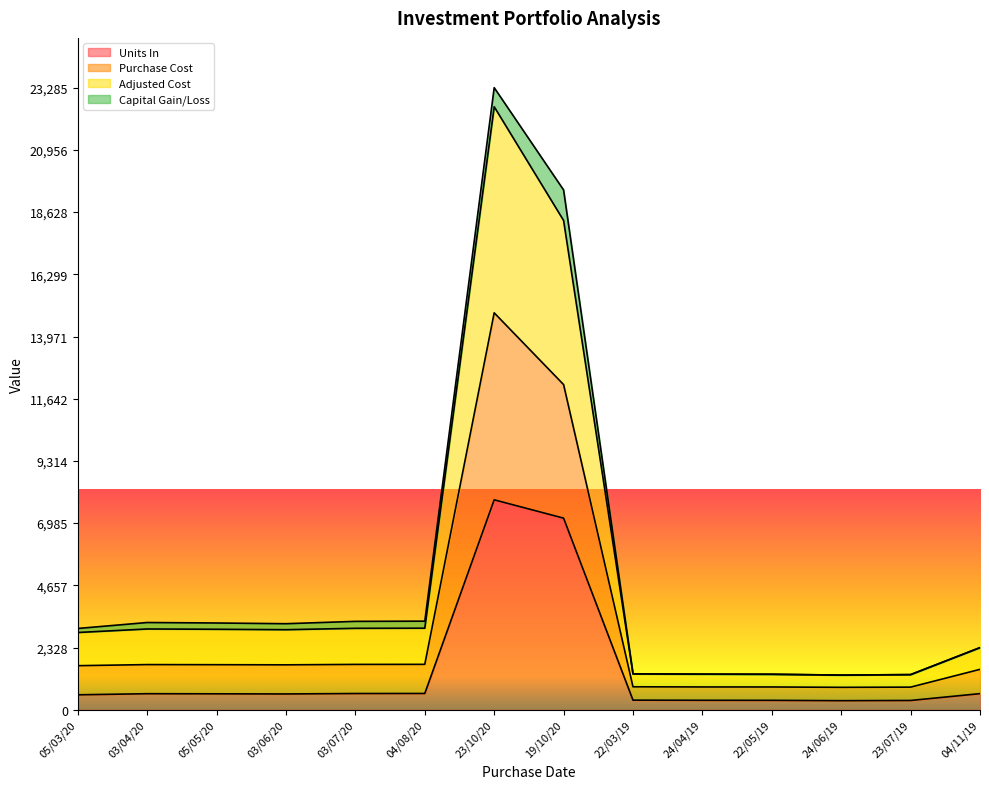

At which category is the sum across all series the highest?

23/10/20